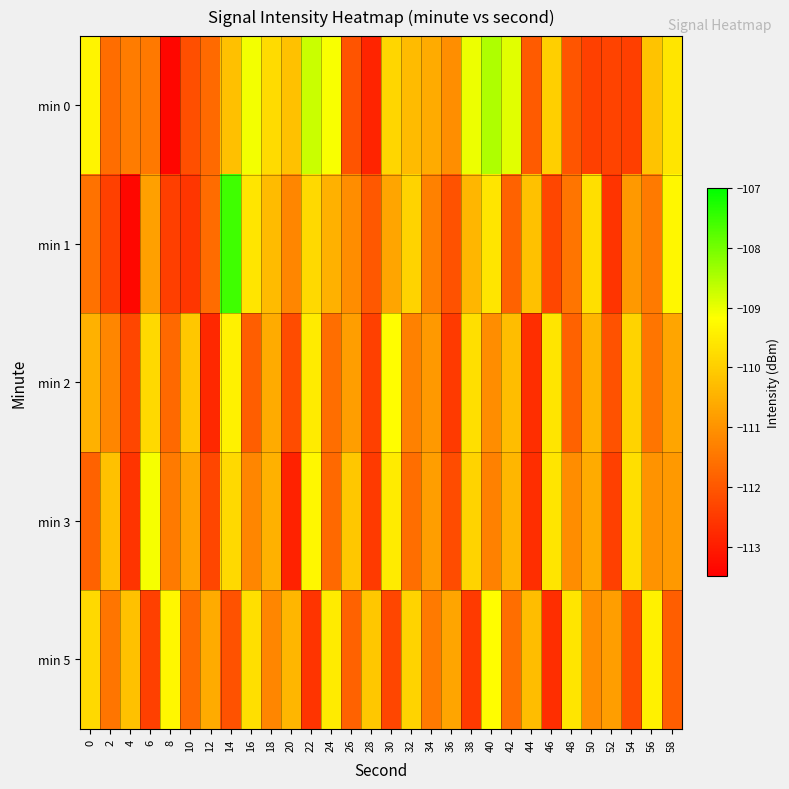

Reading left to right, what are all the values shown in this chart?

min 0: 0=-109.3	2=-111.6	4=-111.4	6=-111.4	8=-113.4	10=-112.1	12=-111.7	14=-110.2	16=-109.1	18=-109.8	20=-110.2	22=-108.7	24=-109.1	26=-112.1	28=-112.9	30=-109.9	32=-110.3	34=-110.6	36=-111.1	38=-109.0	40=-108.5	42=-108.9	44=-111.9	46=-110.0	48=-112.1	50=-112.4	52=-112.3	54=-112.4	56=-110.2	58=-109.6
min 1: 0=-111.6	2=-112.4	4=-113.4	6=-110.8	8=-112.4	10=-112.6	12=-111.7	14=-107.5	16=-109.6	18=-110.3	20=-111.2	22=-109.8	24=-110.5	26=-111.1	28=-112.0	30=-110.7	32=-109.9	34=-111.3	36=-112.1	38=-110.4	40=-109.6	42=-111.8	44=-110.2	46=-112.3	48=-111.5	50=-109.7	52=-112.6	54=-110.9	56=-111.4	58=-109.3
min 2: 0=-110.5	2=-111.2	4=-112.3	6=-109.8	8=-111.7	10=-110.1	12=-112.8	14=-109.4	16=-111.9	18=-110.6	20=-112.2	22=-109.5	24=-111.6	26=-110.8	28=-112.4	30=-109.2	32=-111.3	34=-110.9	36=-112.5	38=-109.7	40=-111.1	42=-110.3	44=-112.7	46=-109.6	48=-111.8	50=-110.4	52=-112.1	54=-109.9	56=-111.5	58=-110.7
min 3: 0=-111.8	2=-110.2	4=-112.6	6=-109.1	8=-111.4	10=-110.7	12=-112.3	14=-109.8	16=-111.2	18=-110.5	20=-112.9	22=-109.3	24=-111.7	26=-110.1	28=-112.5	30=-109.5	32=-111.6	34=-110.8	36=-112.2	38=-109.9	40=-111.3	42=-110.4	44=-112.7	46=-109.6	48=-111.1	50=-110.6	52=-112.4	54=-109.7	56=-111.0	58=-110.9
min 5: 0=-109.8	2=-111.5	4=-110.2	6=-112.4	8=-109.3	10=-111.7	12=-110.6	14=-112.1	16=-109.7	18=-111.2	20=-110.4	22=-112.6	24=-109.5	26=-111.8	28=-110.1	30=-112.3	32=-109.9	34=-111.4	36=-110.7	38=-112.5	40=-109.2	42=-111.6	44=-110.3	46=-112.7	48=-109.6	50=-111.1	52=-110.8	54=-112.2	56=-109.4	58=-111.9